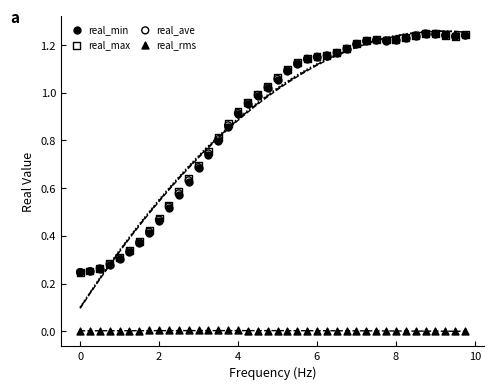

What are all the series names shown in the legend?

real_min, real_max, real_ave, real_rms